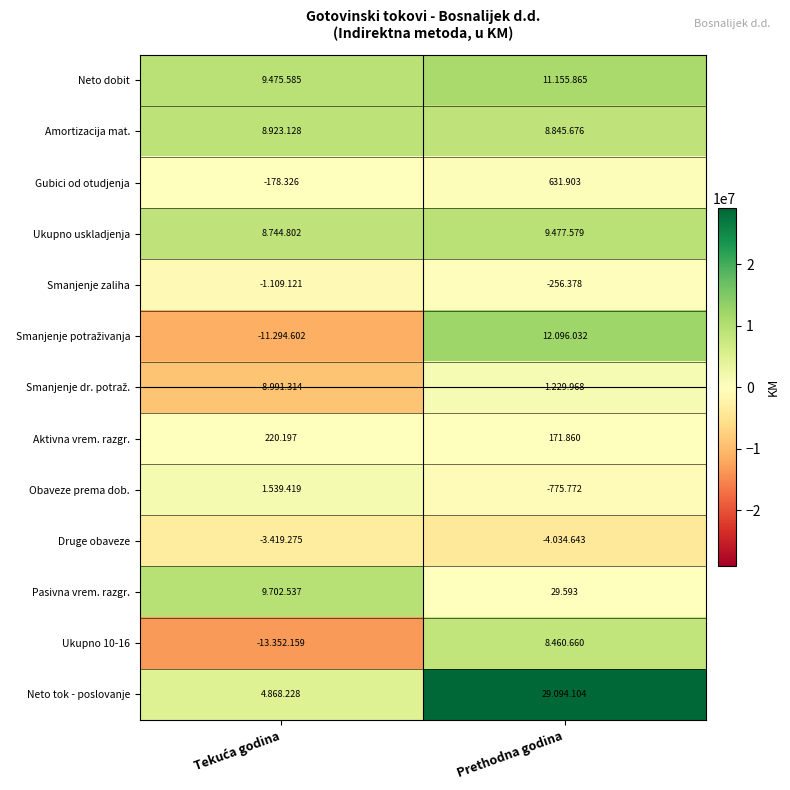

Which series has the largest total across all categories?

Neto tok - poslovanje